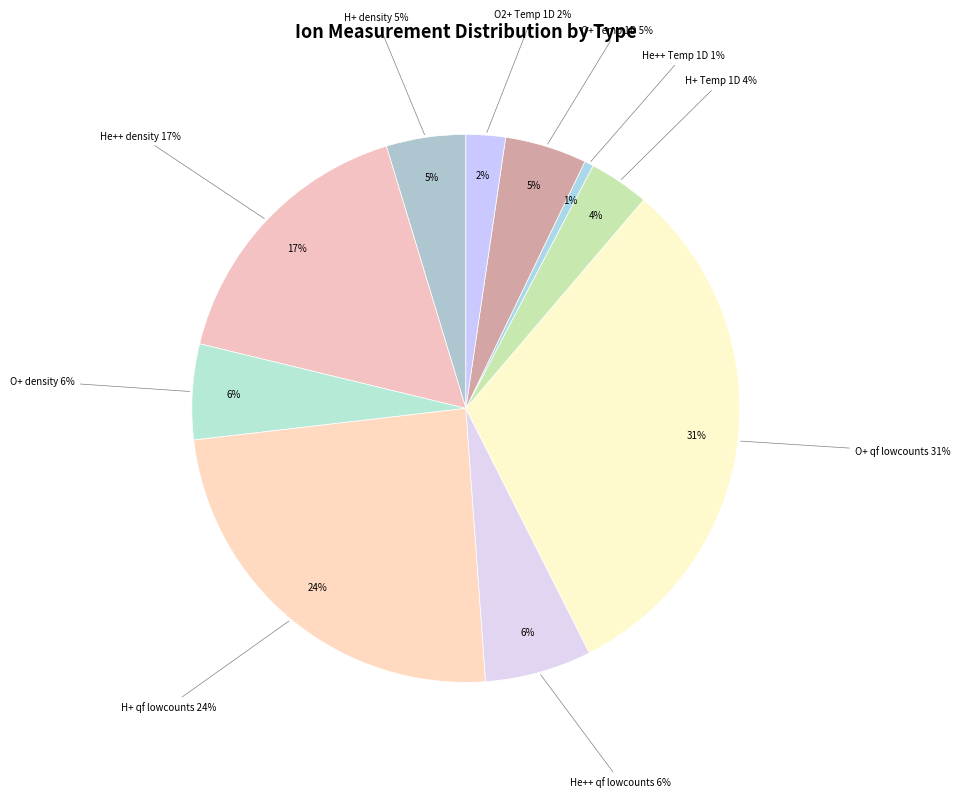

Count the number of slices in the pie.

10